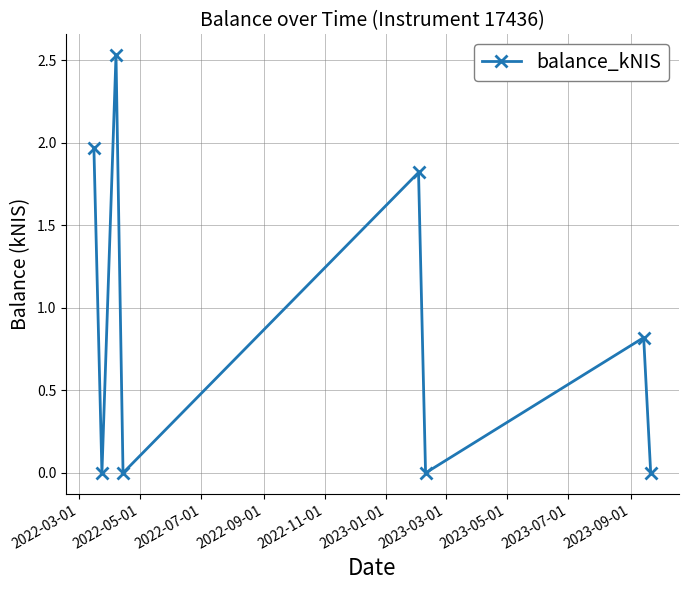

How many interior local valleys (lower than both neighbors) does the data have?

3